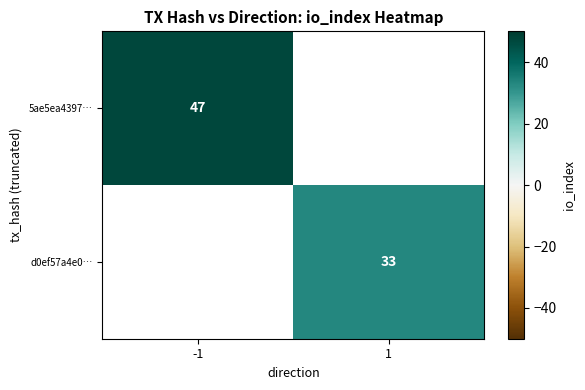

Which label corresponds to the largest value in the chart?

-1